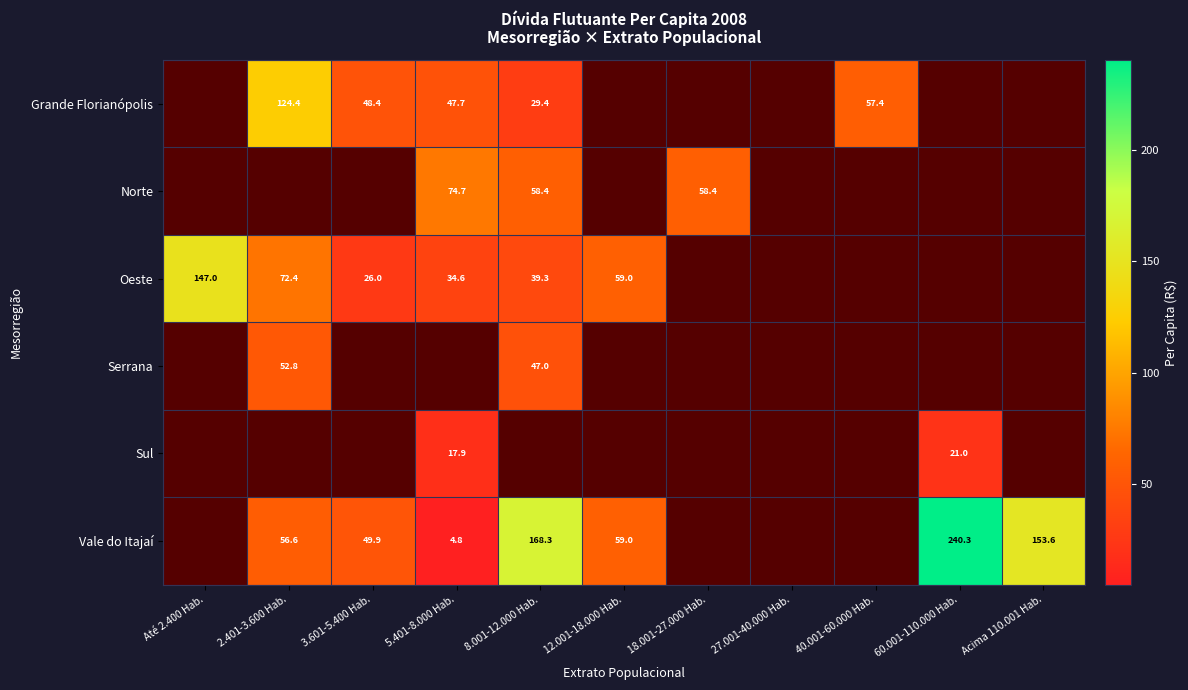

Which category has the highest value across all series?

60.001-110.000 Hab.